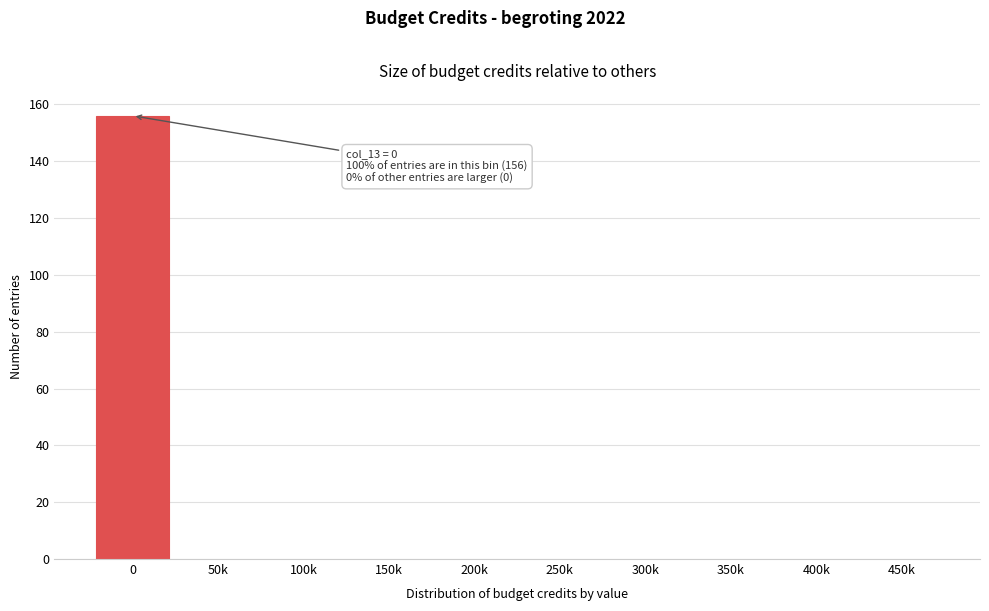

Reading left to right, list all the values displayed in this chart.

0=156	50k=0	100k=0	150k=0	200k=0	250k=0	300k=0	350k=0	400k=0	450k=0